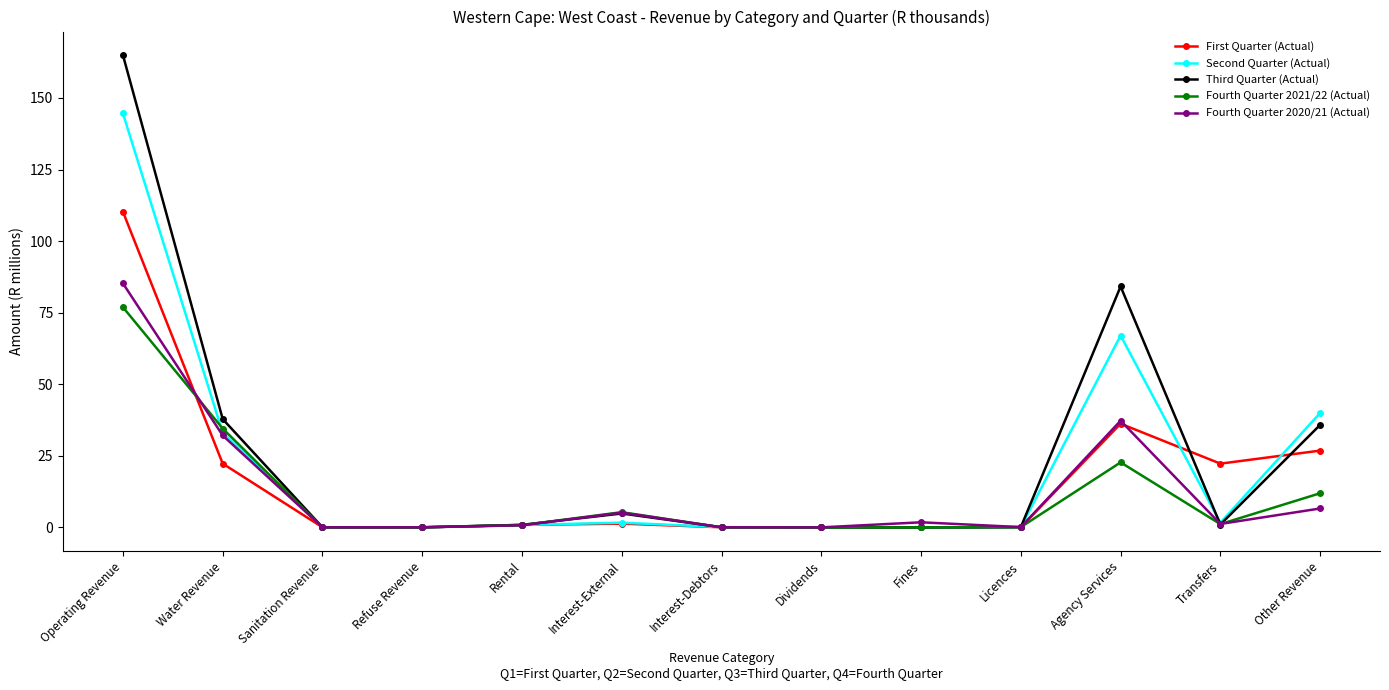

At which label does Third Quarter (Actual) reach its peak?

Operating Revenue